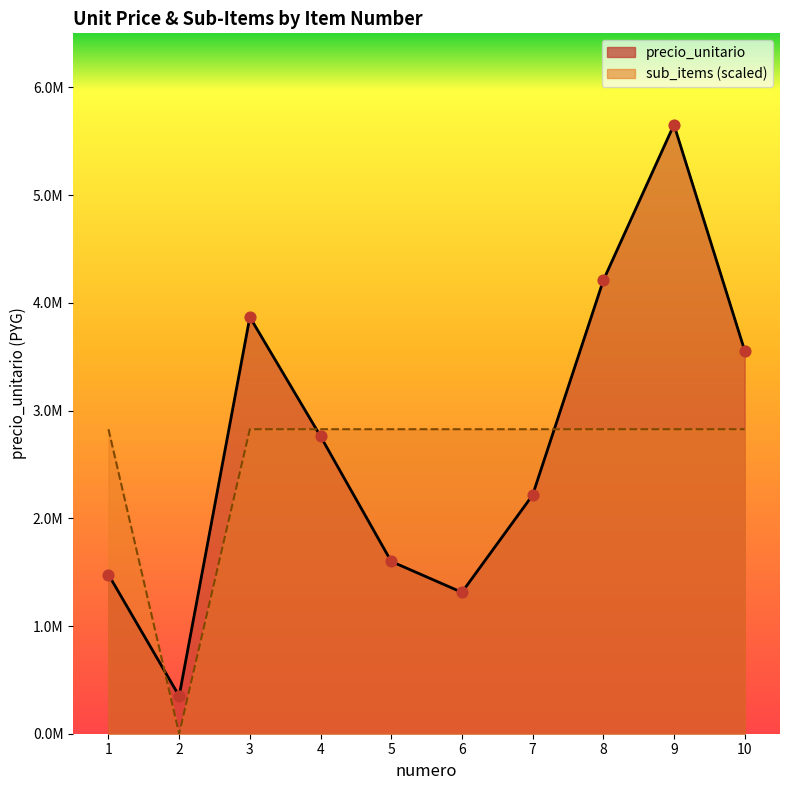

Which series reaches the maximum Y coordinate?

precio_unitario